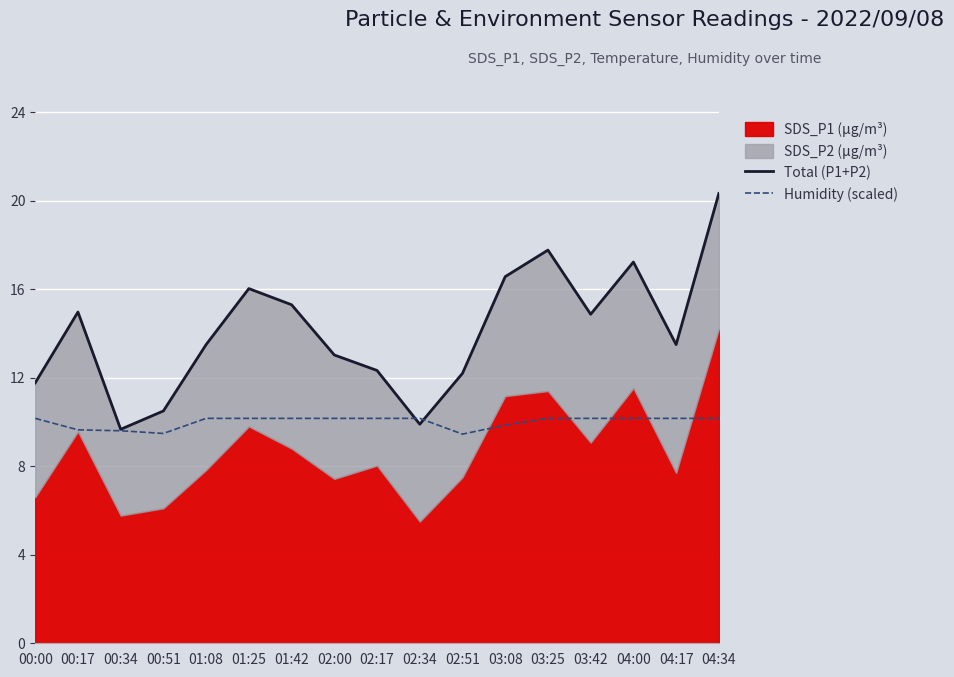

How many categories are shown in the chart?

17